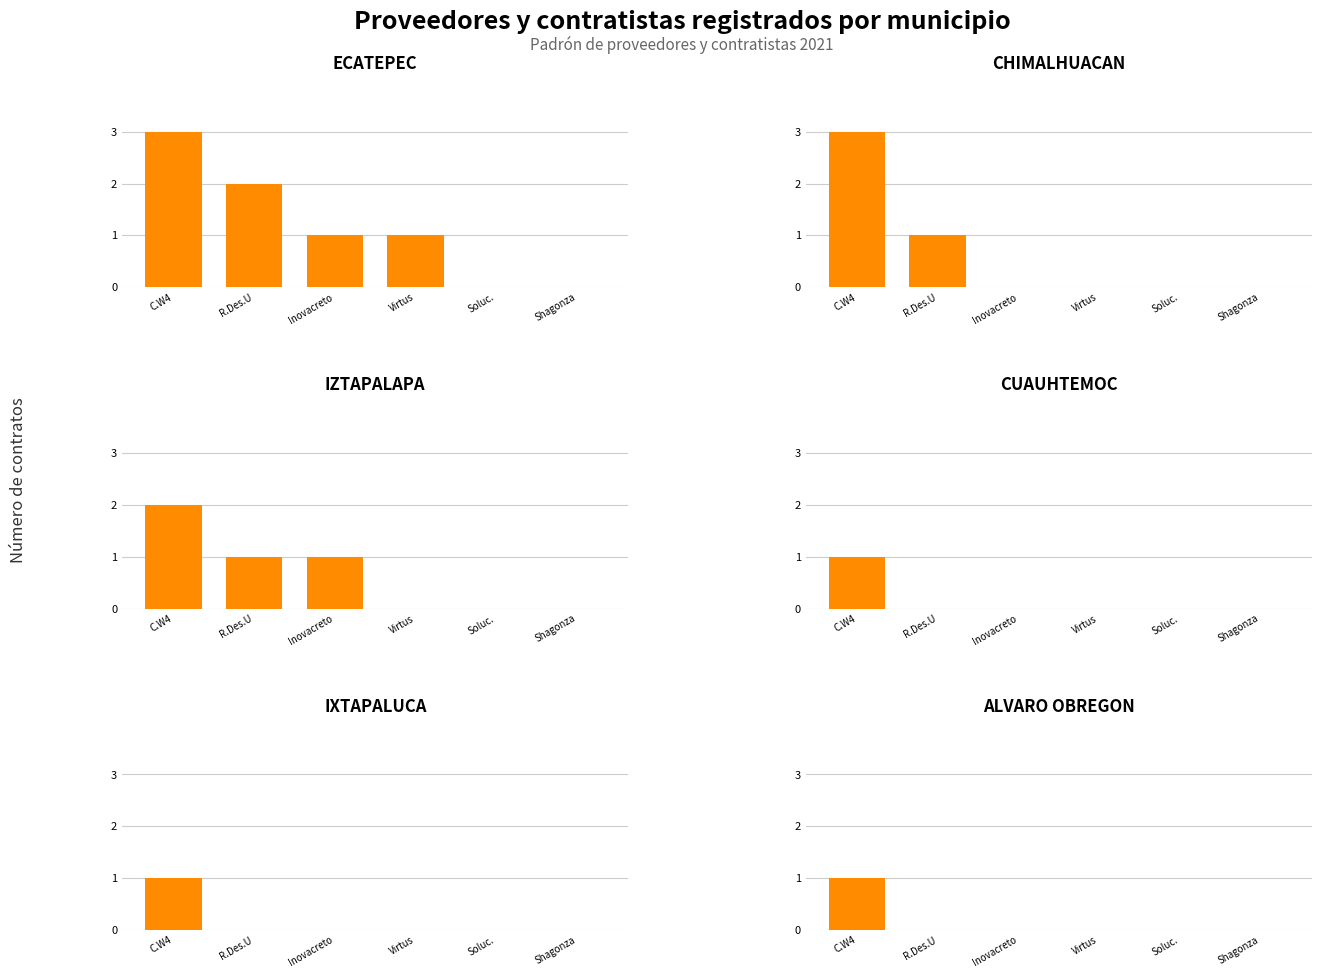

What position from the left is C.W4?

1